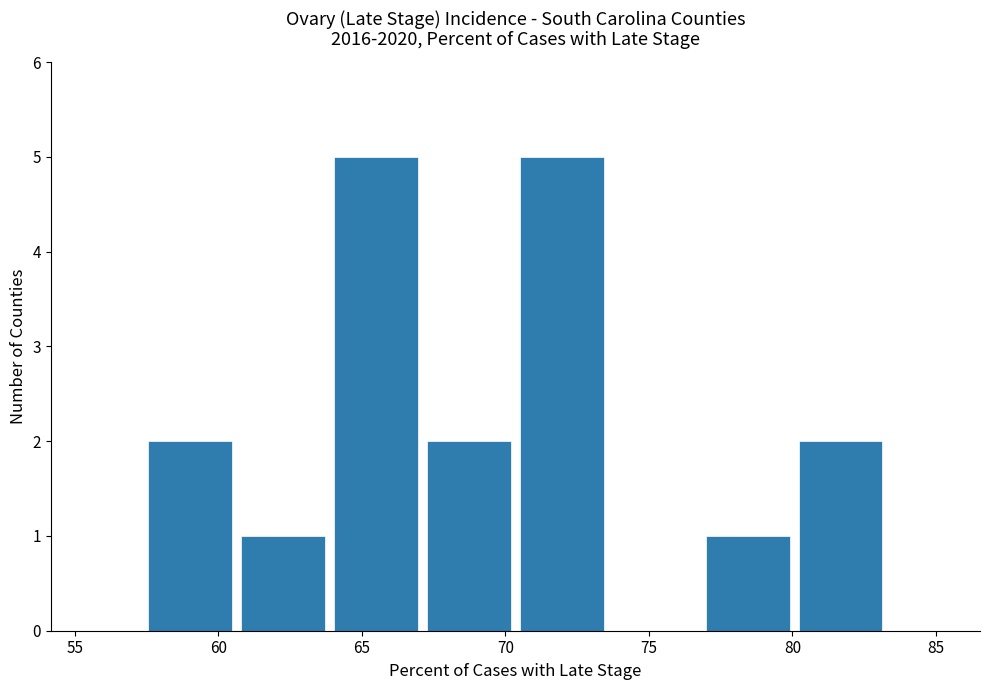

How tall is the bar that spans 57.5 to 60.5 on the x-axis? Neither the bar edges nor the heights are printed on the chart, so give them approximately, as read against the axes.

2